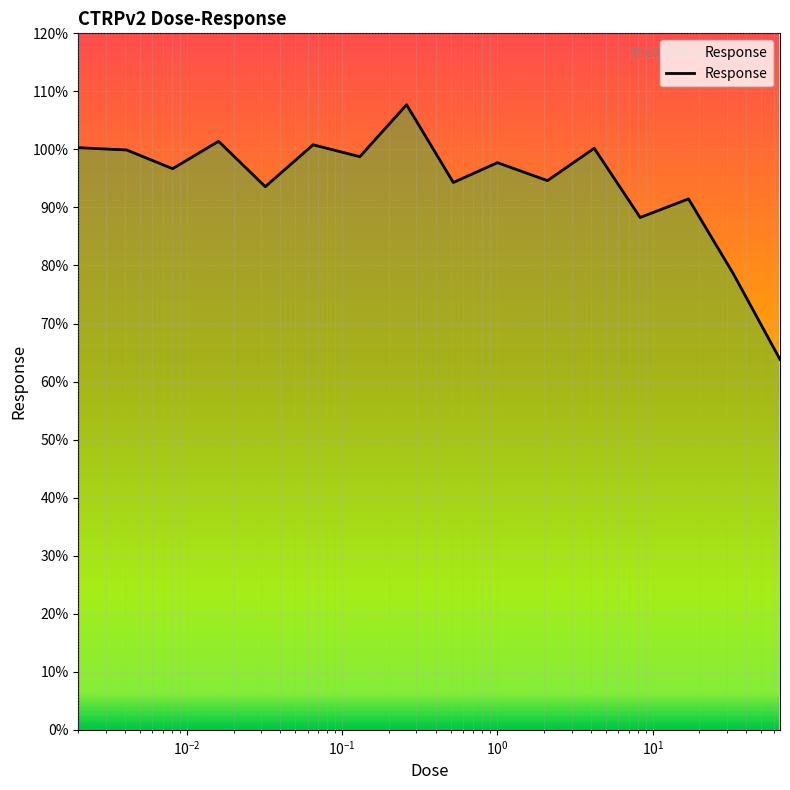

What is the minimum value shown in the chart?

63.8